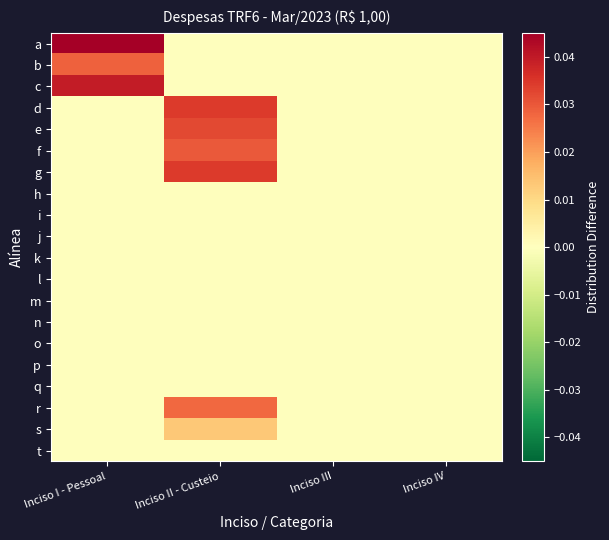

How many series are shown in this chart?

20